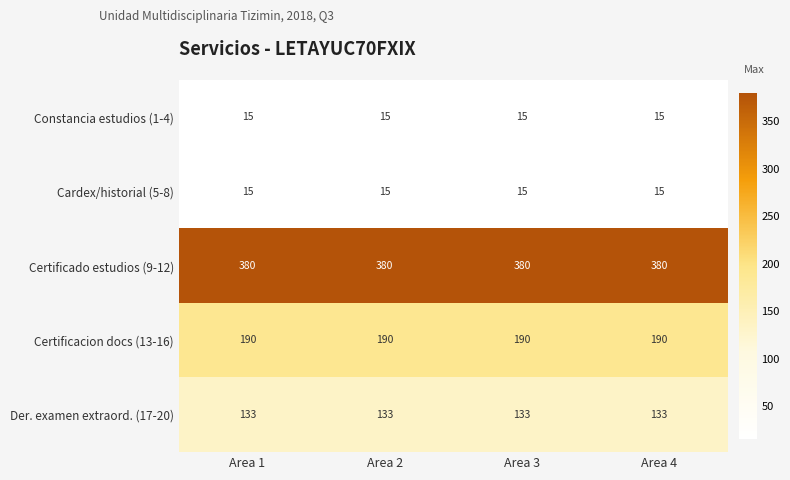

What value does the Constancia estudios (1-4) series have at Area 1?

15